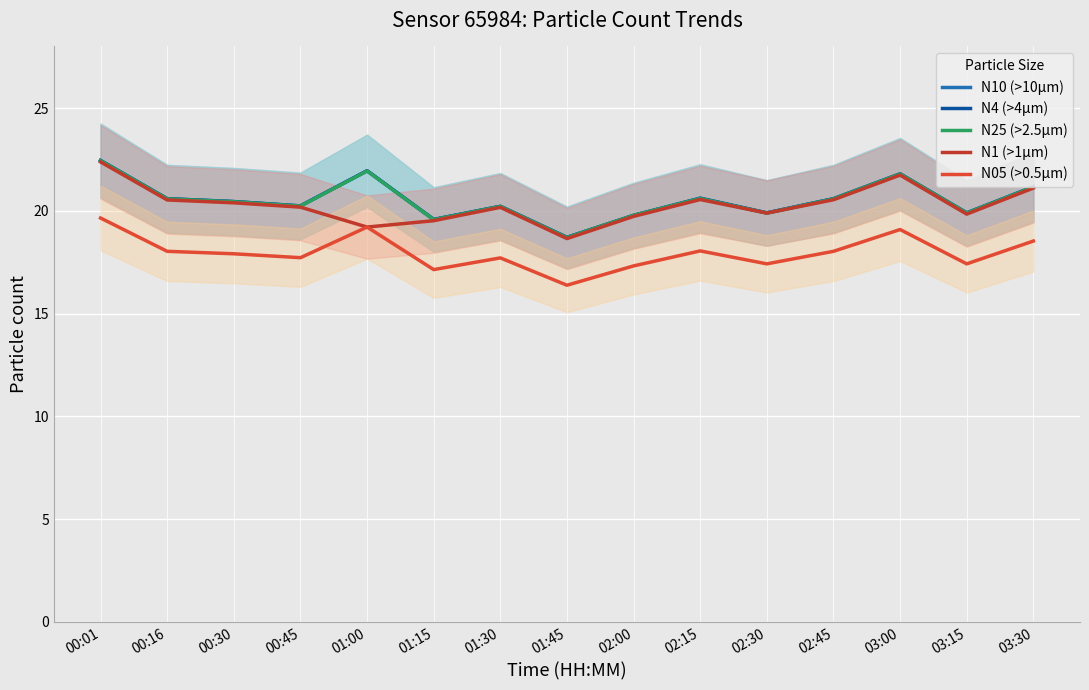

True or false: N25 (>2.5µm) has a value of 22.4 at 00:01.

True